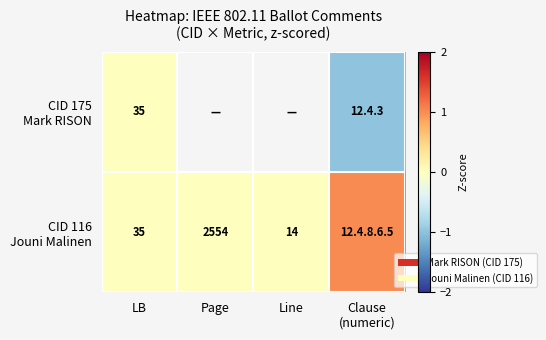

What is the total value across all series at LB?

70.0